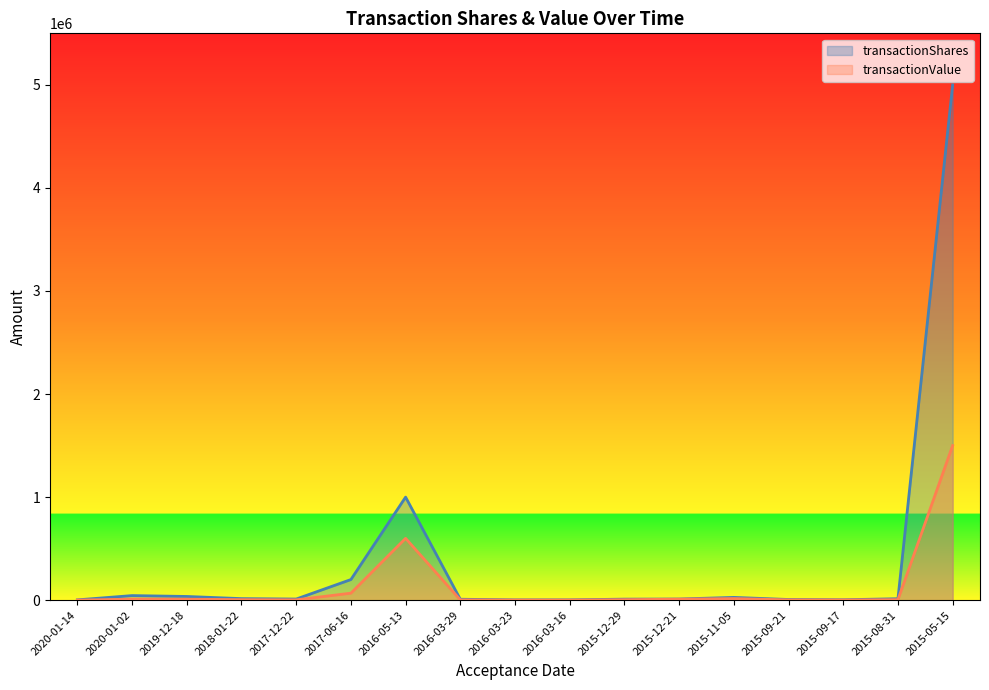

Is the value of transactionShares at 2015-11-05 greater than the value of transactionValue at 2016-03-23?

Yes